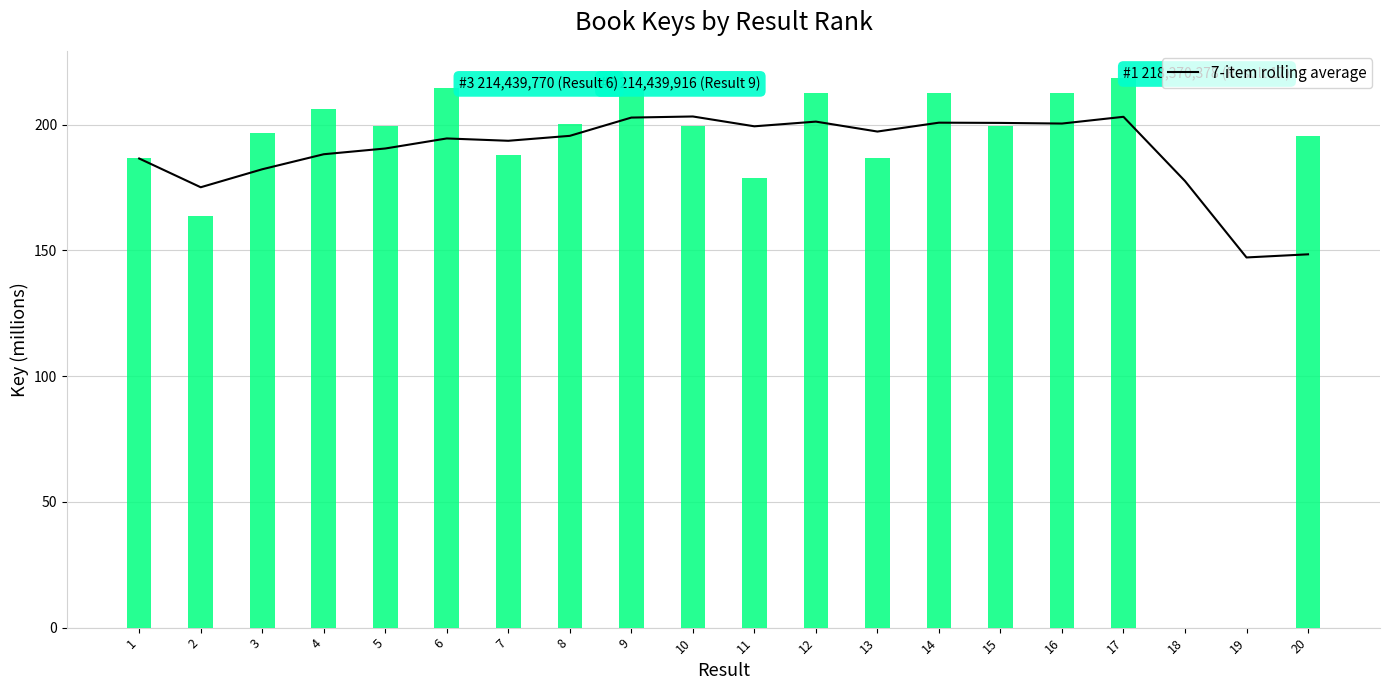

How many data points are above 195?

10